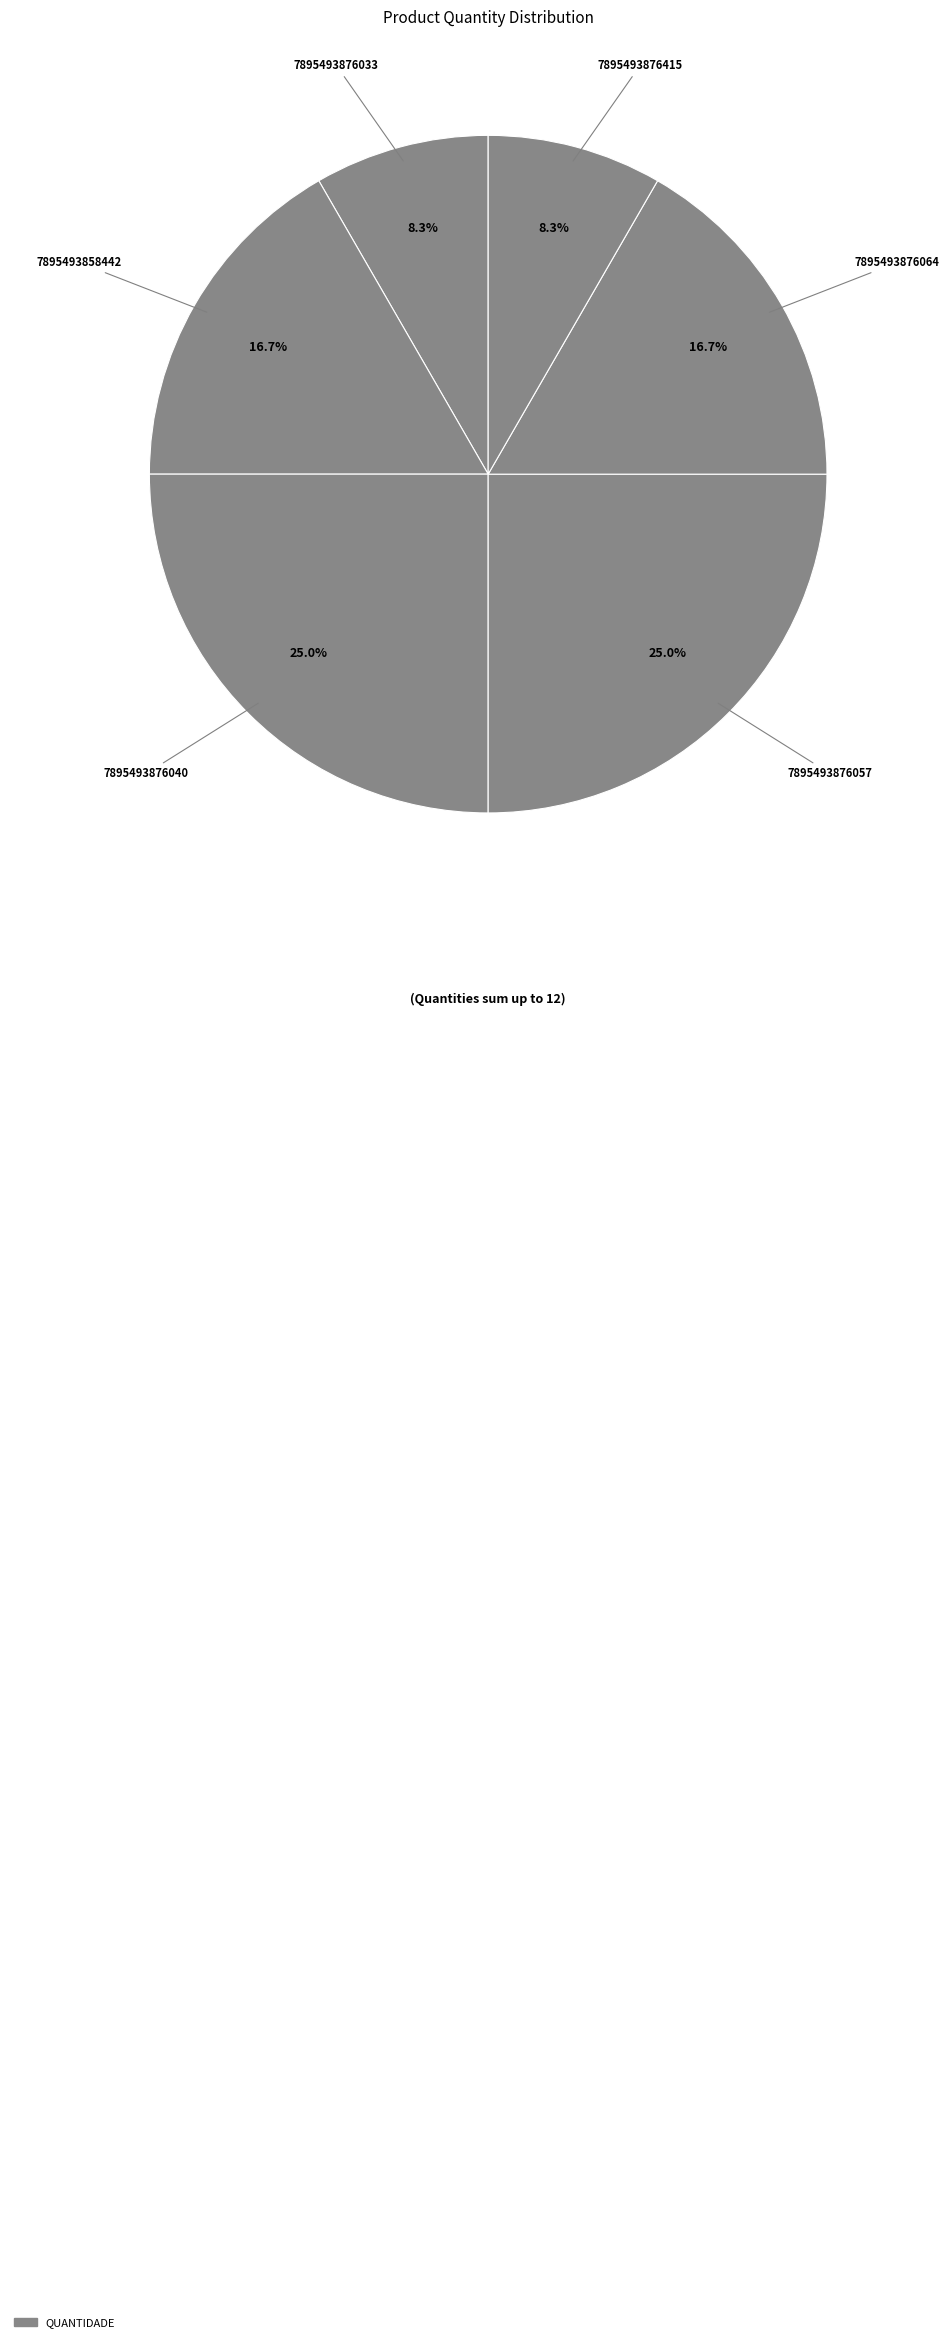

How many segments does this pie chart have?

6